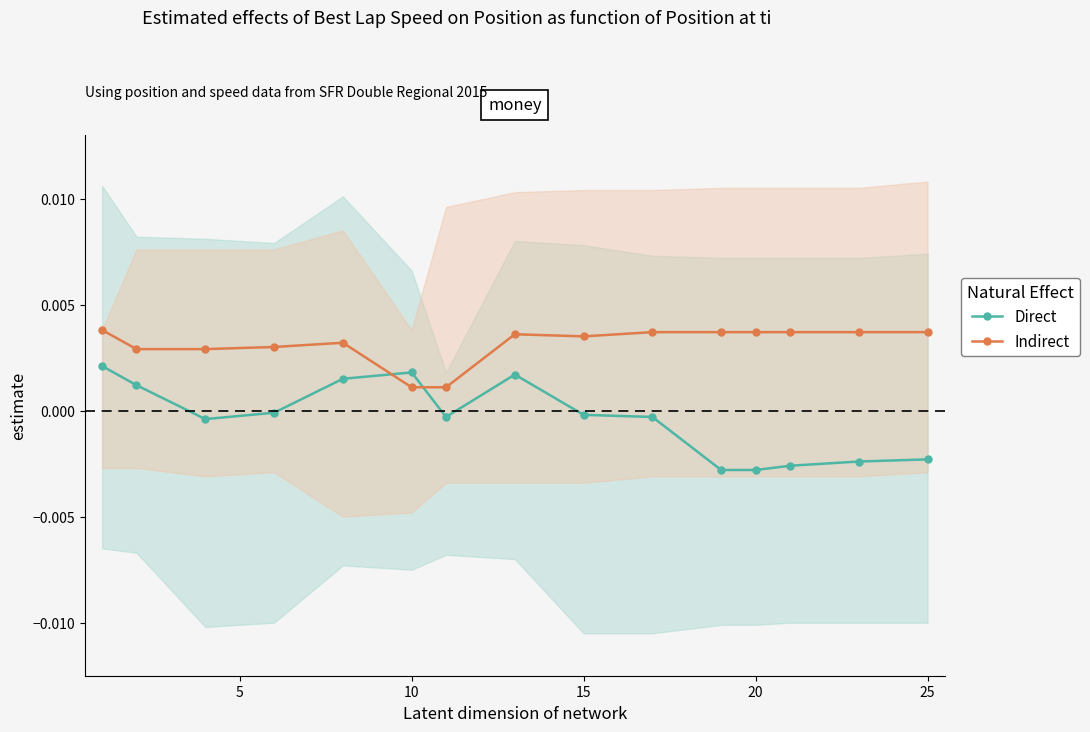

Which series has the largest range (max minus min)?

Direct